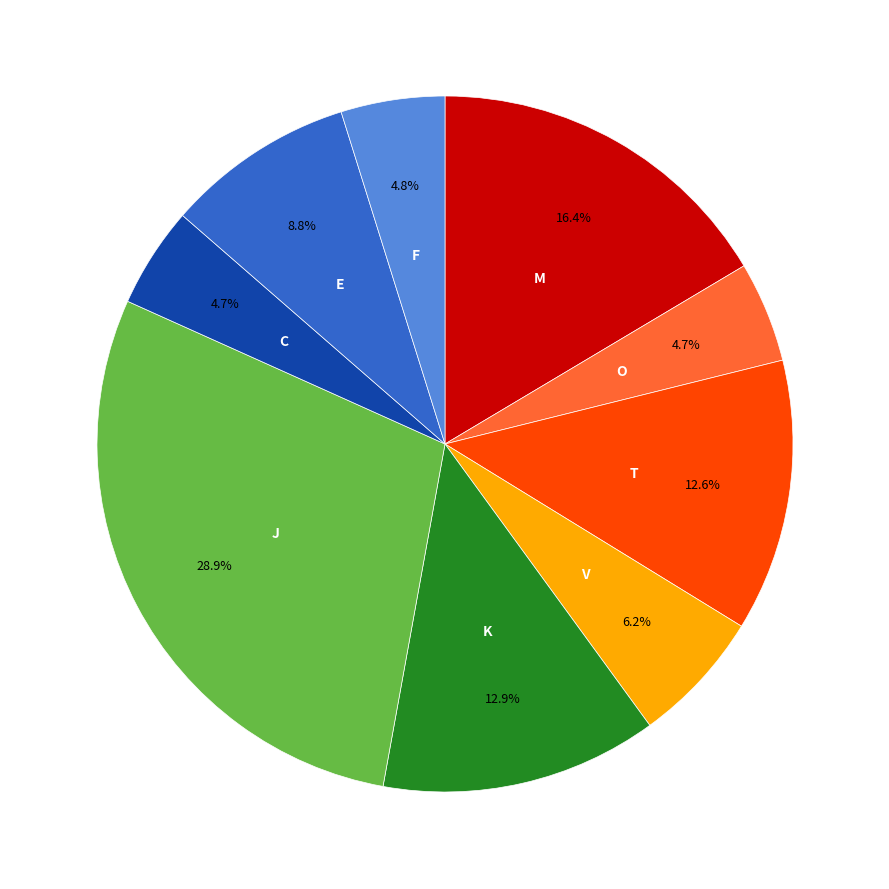

Is there any slice that represents more than half of the pie?

No